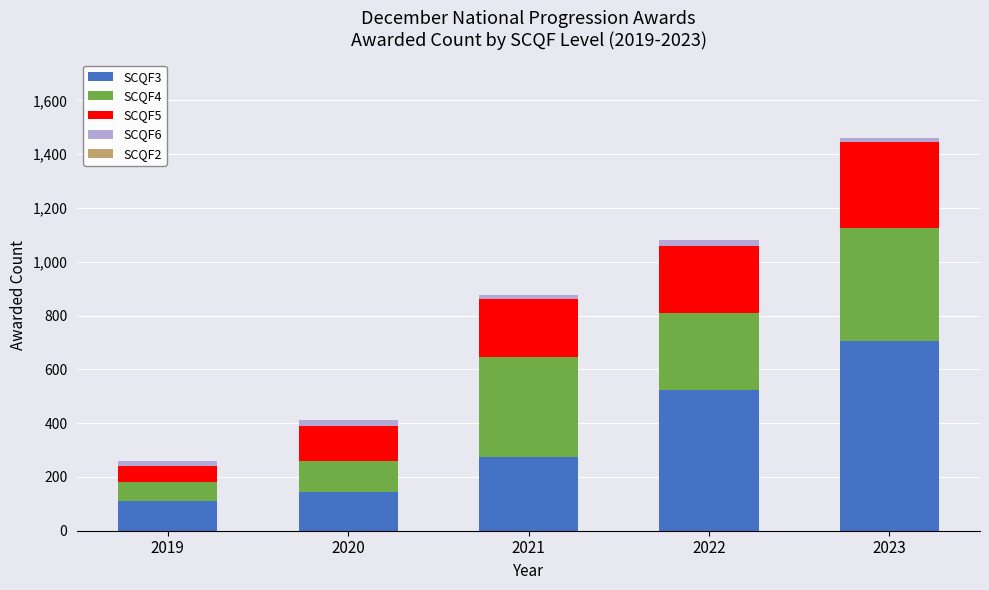

Is it true that SCQF3 equals 275 at 2021?

True